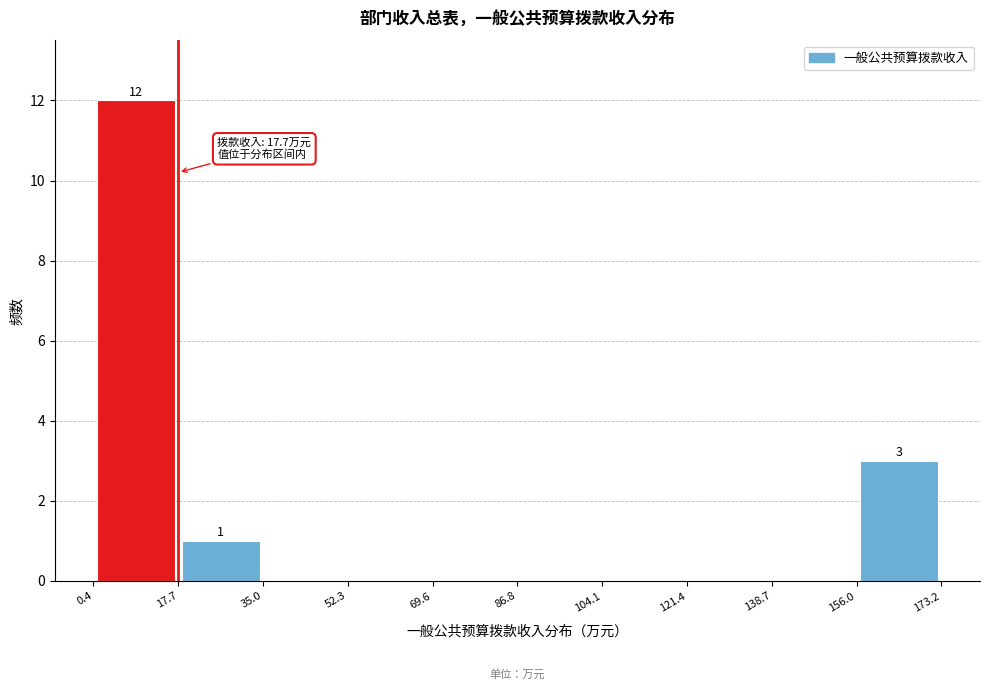

Over which range of the x-axis is the bar tallest?

0.4 to 17.7